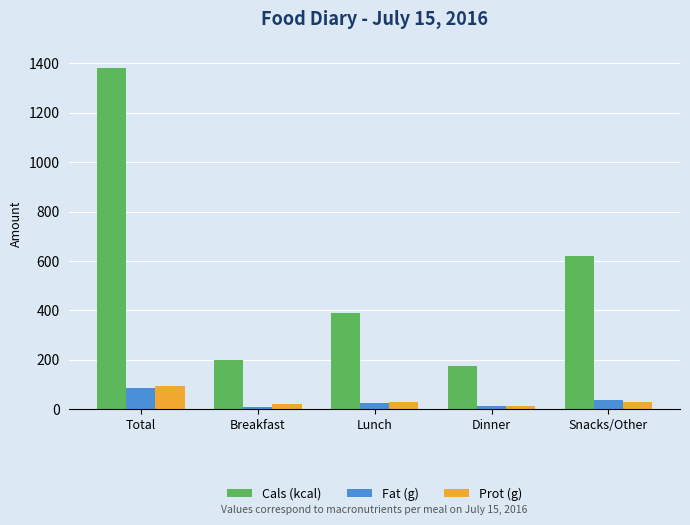

What position from the left is Lunch?

3